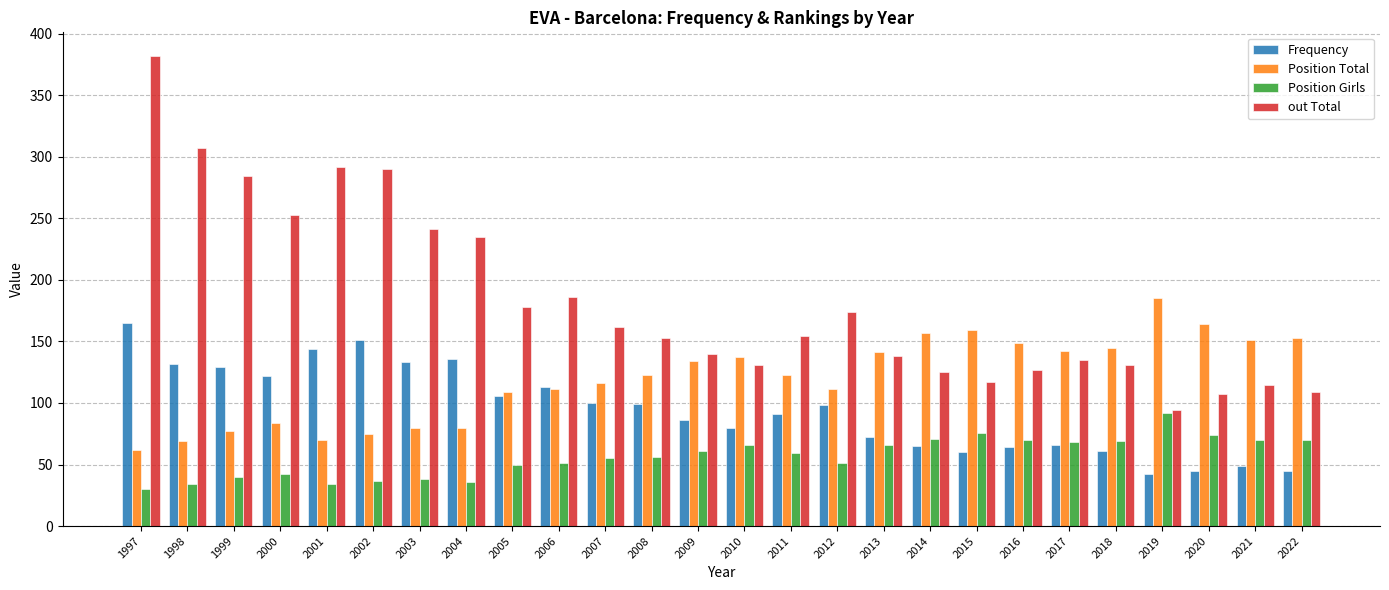

What is the greatest value displayed?

382